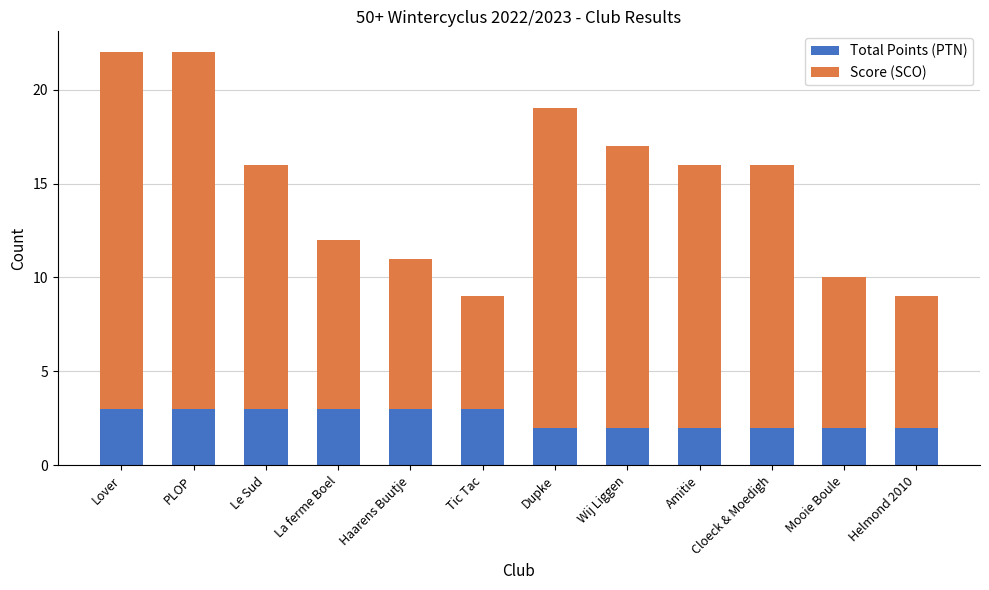

How many series are shown in this chart?

2